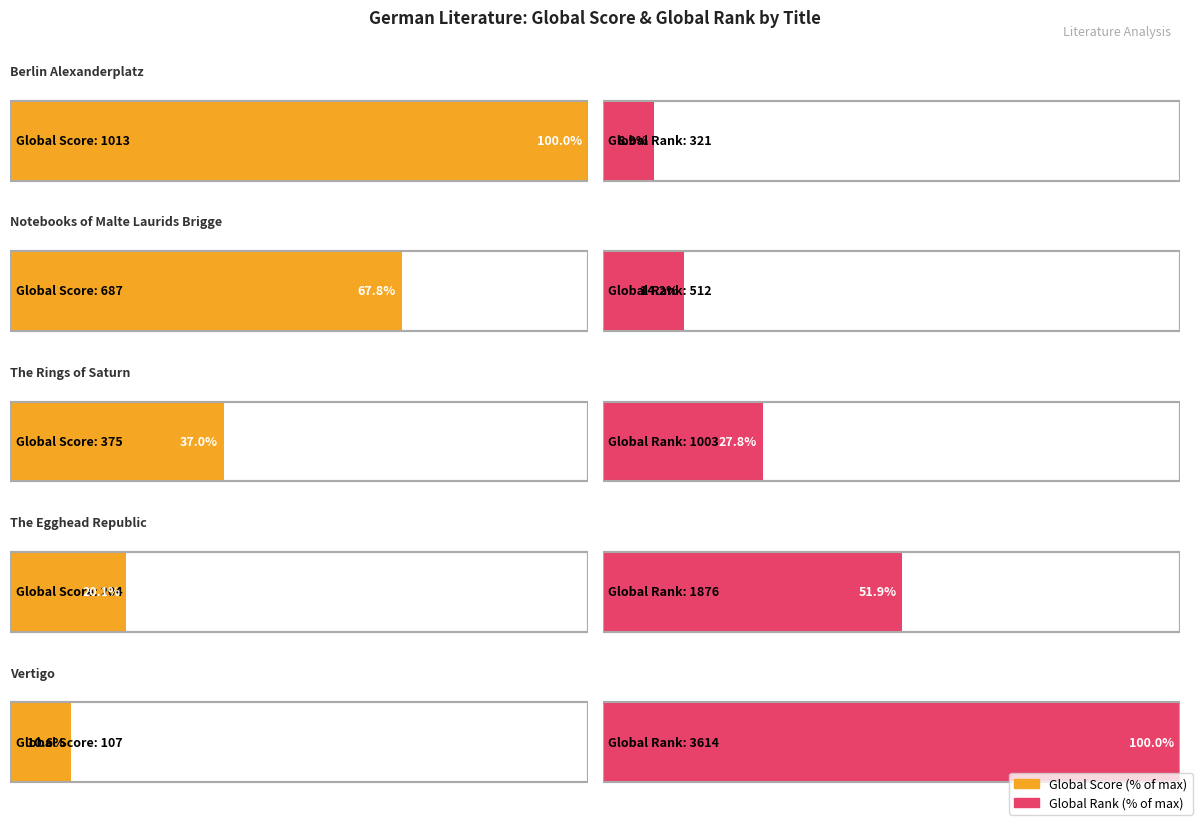

True or false: Global Rank has a value of 421 at Berlin Alexanderplatz.

False